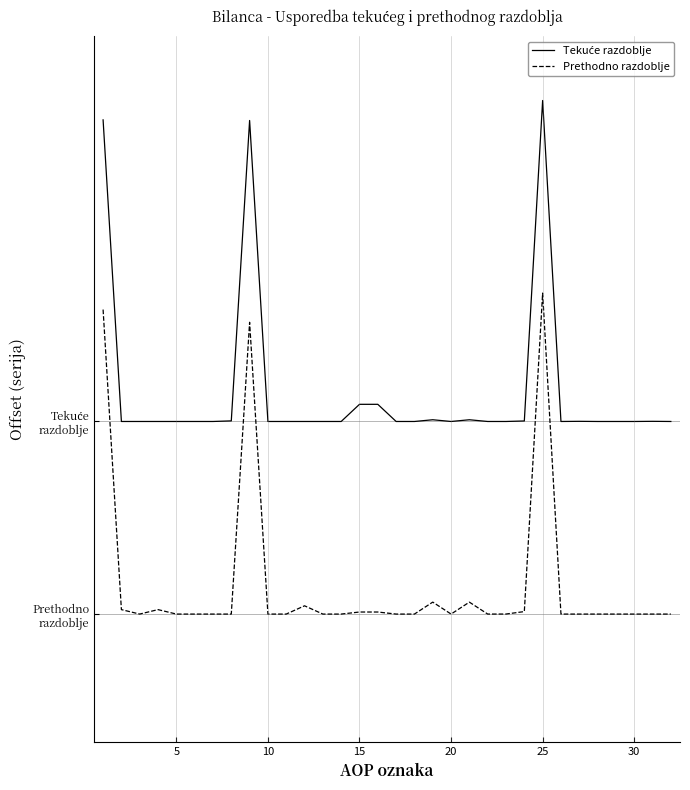

Is this an area chart (filled region under the line)?

No